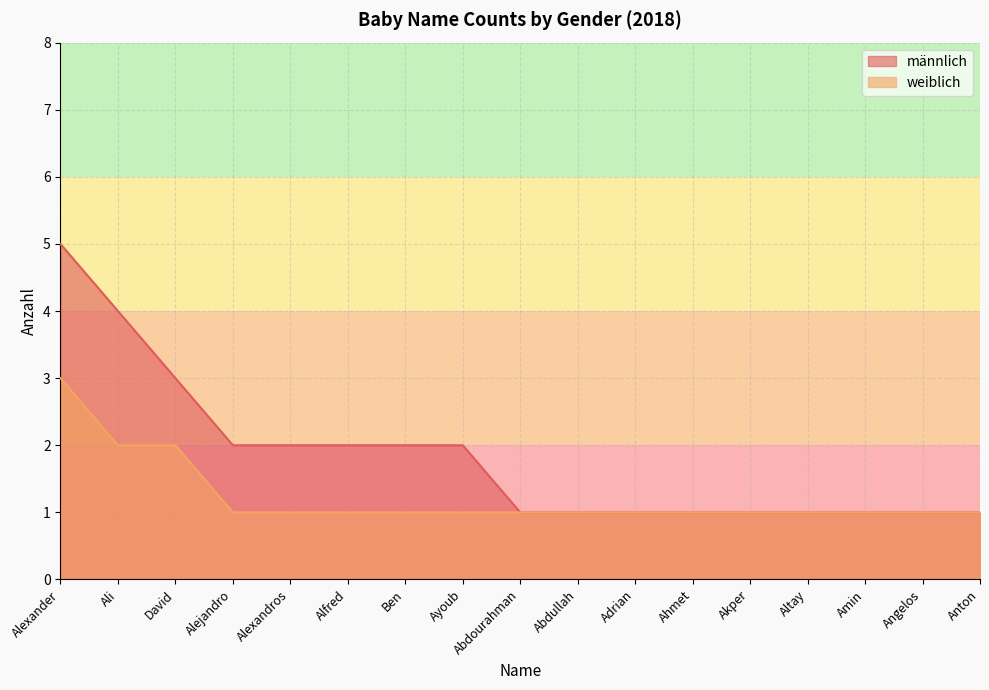

What is the lowest value of the männlich series?

1